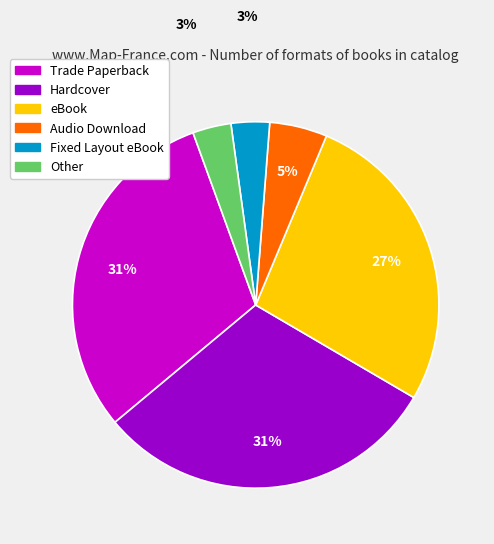

Between Trade Paperback and Other, which is larger?

Trade Paperback